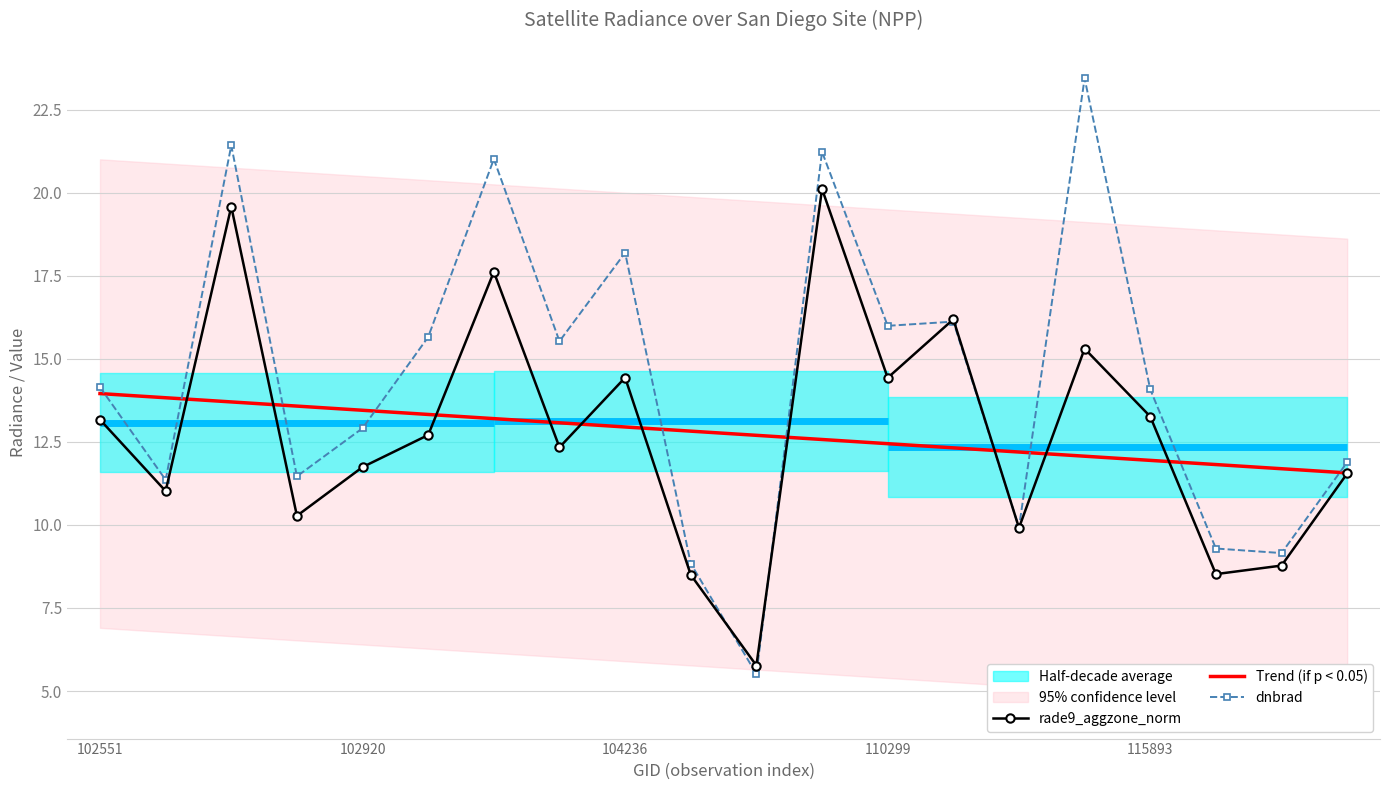

Reading right to left, extract all data points from this chart.

rade9_aggzone_norm: 11.5	8.8	8.5	13.3	15.3	9.9	16.2	14.4	20.1	5.8	8.5	14.4	12.3	17.6	12.7	11.7	10.3	19.6	11.0	13.2
Trend (if p < 0.05): 11.6	11.7	11.8	11.9	12.1	12.2	12.3	12.4	12.6	12.7	12.8	12.9	13.1	13.2	13.3	13.5	13.6	13.7	13.8	14.0
dnbrad: 11.9	9.2	9.3	14.1	23.4	9.9	16.1	16.0	21.2	5.5	8.8	18.2	15.5	21.0	15.7	12.9	11.5	21.4	11.4	14.1